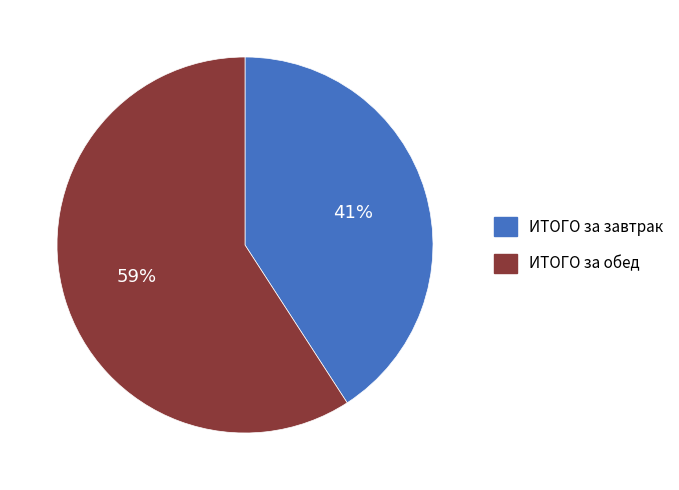

Between ИТОГО за обед and ИТОГО за завтрак, which is larger?

ИТОГО за обед